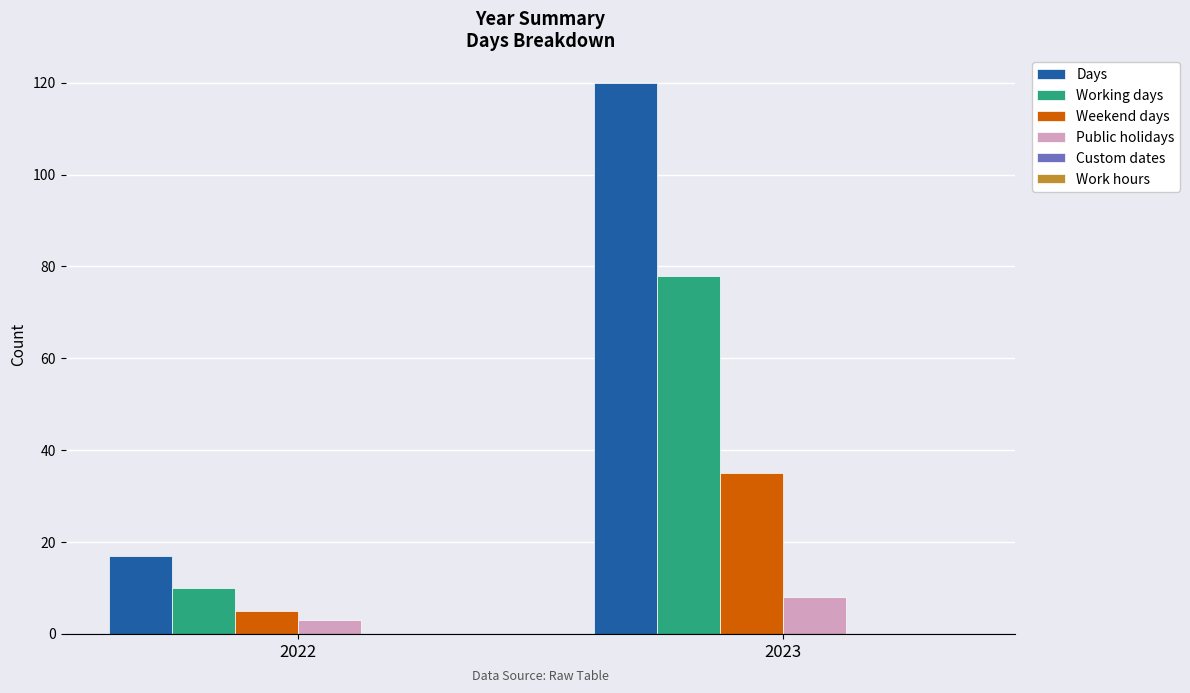

Rank the series at 2023 from highest to lowest value.

Days, Working days, Weekend days, Public holidays